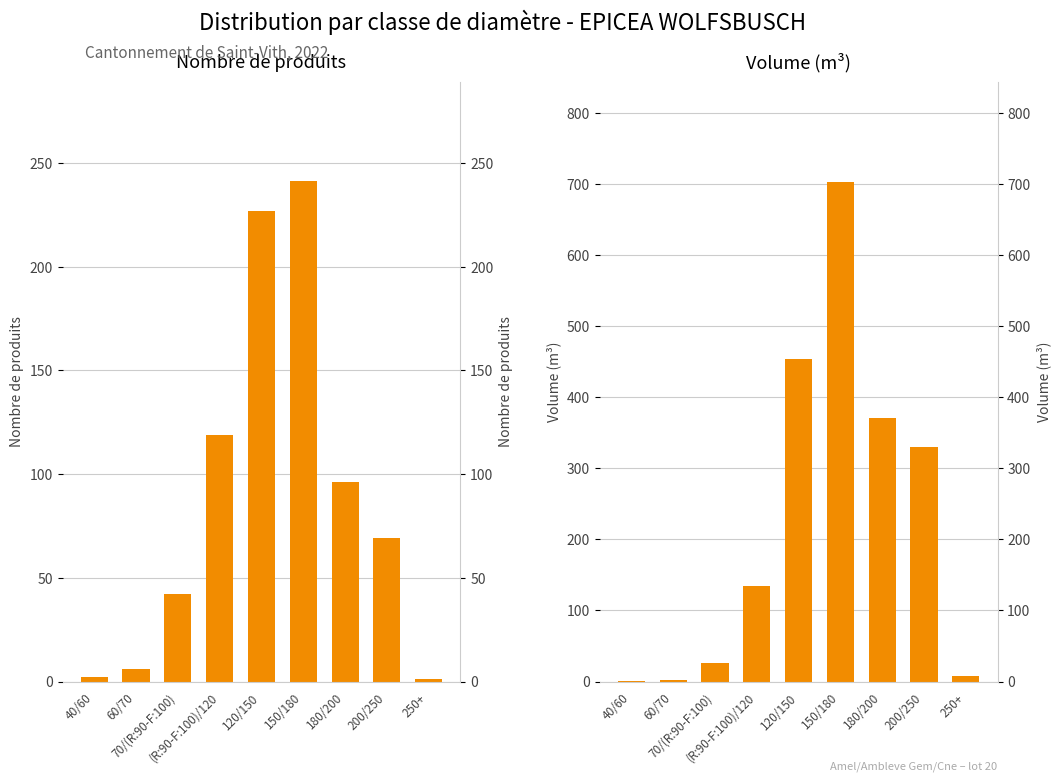

How many distinct data groups are displayed?

2